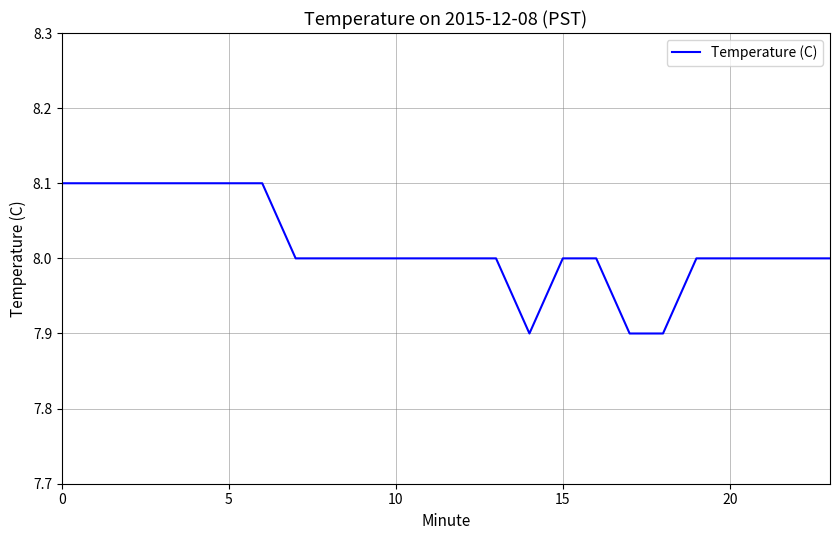

What is the difference between the second highest and minimum values?

0.2